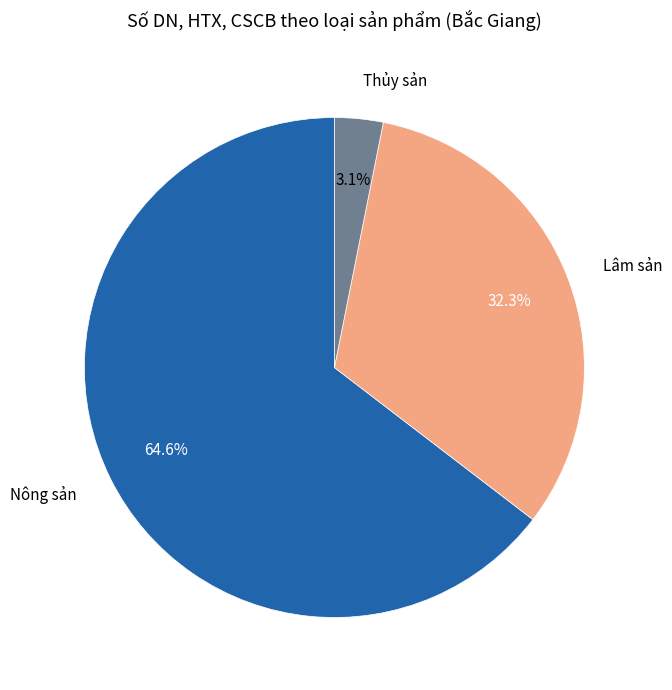

What percentage do Lâm sản and Thủy sản together represent?

35.4%